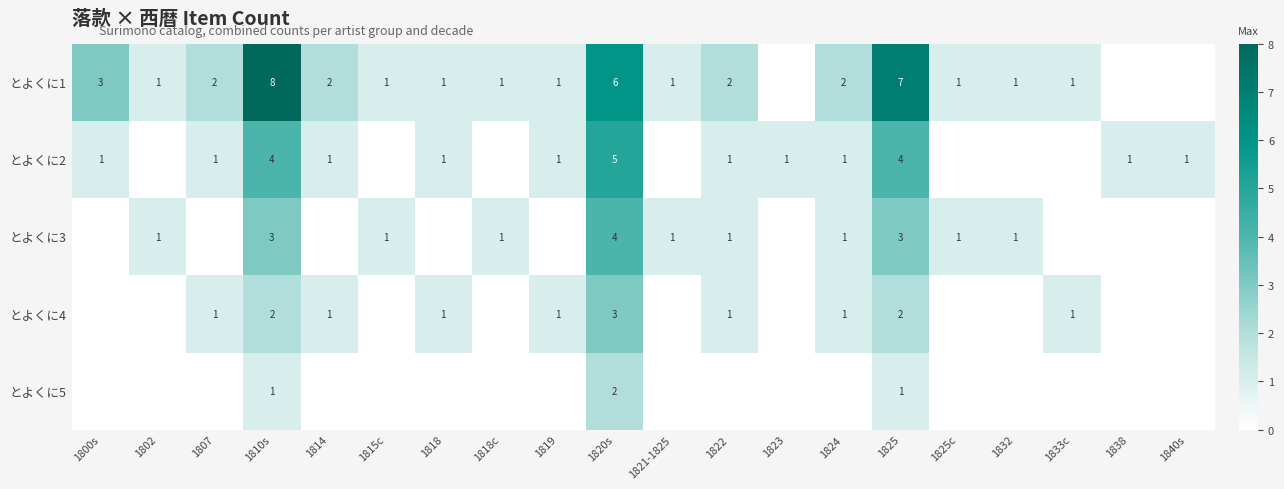

The とよくに1 series shows 1 at 1818. True or false?

True